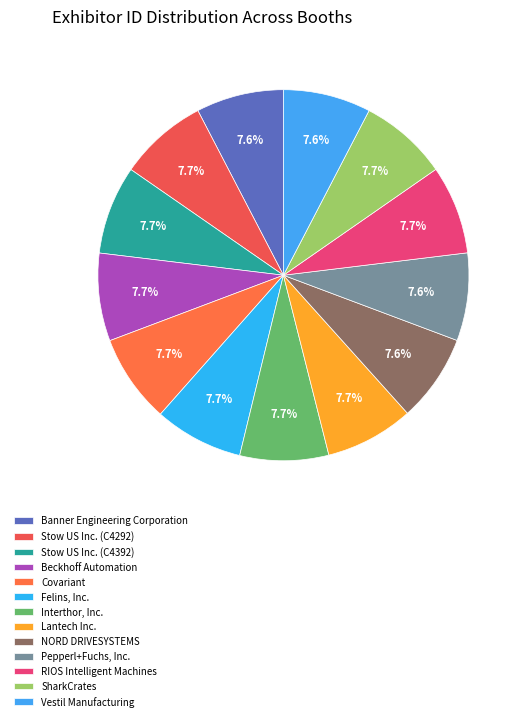

How much of the chart is everything except Vestil Manufacturing?

92.4%